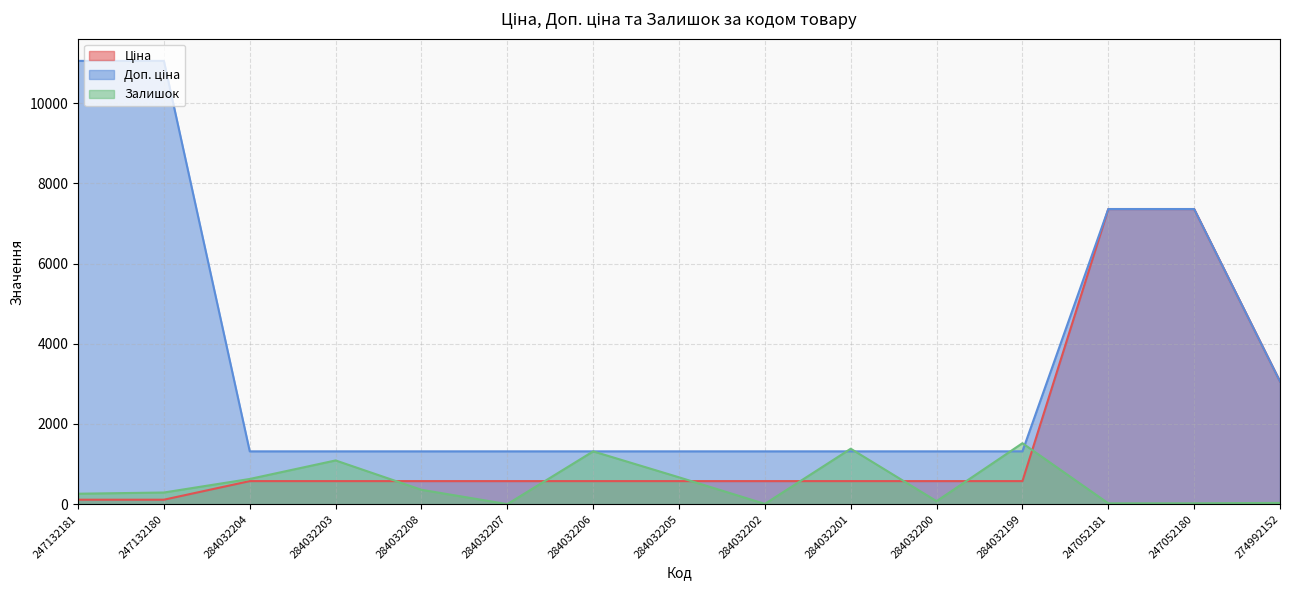

What is the value of the Ціна point at the 6th from the left?

574.5